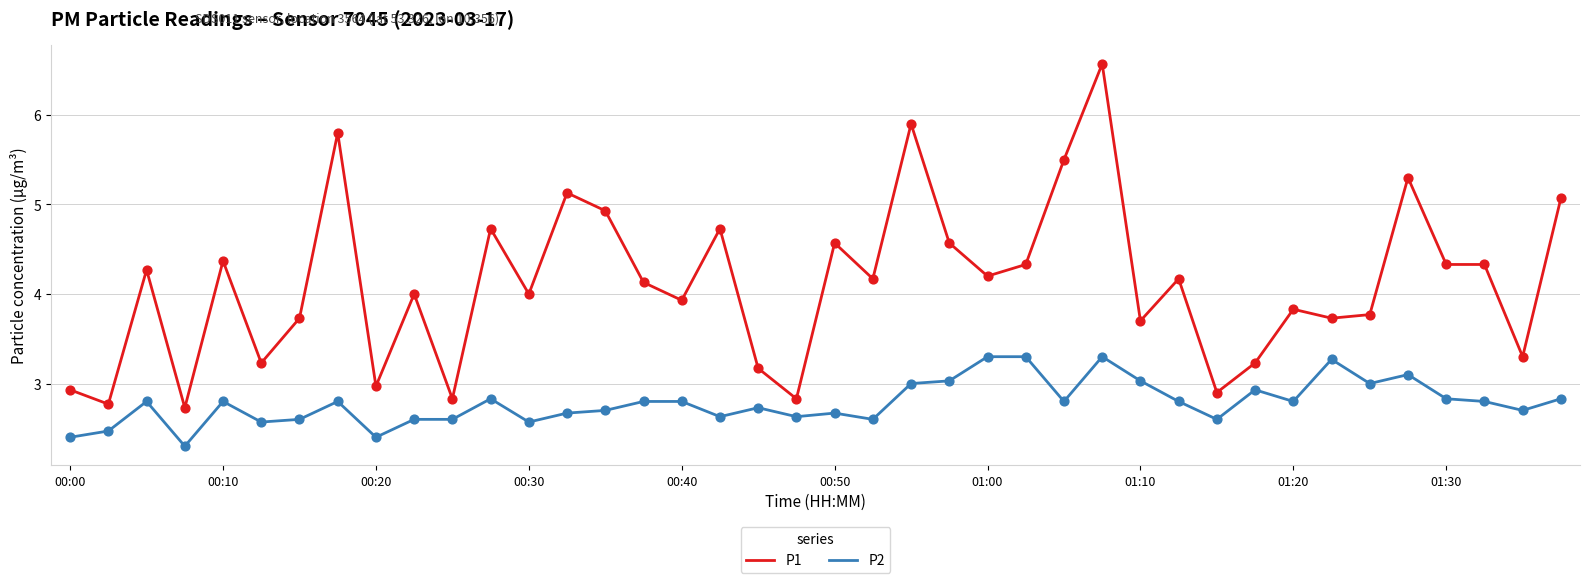

Which series has the largest total across all categories?

P1